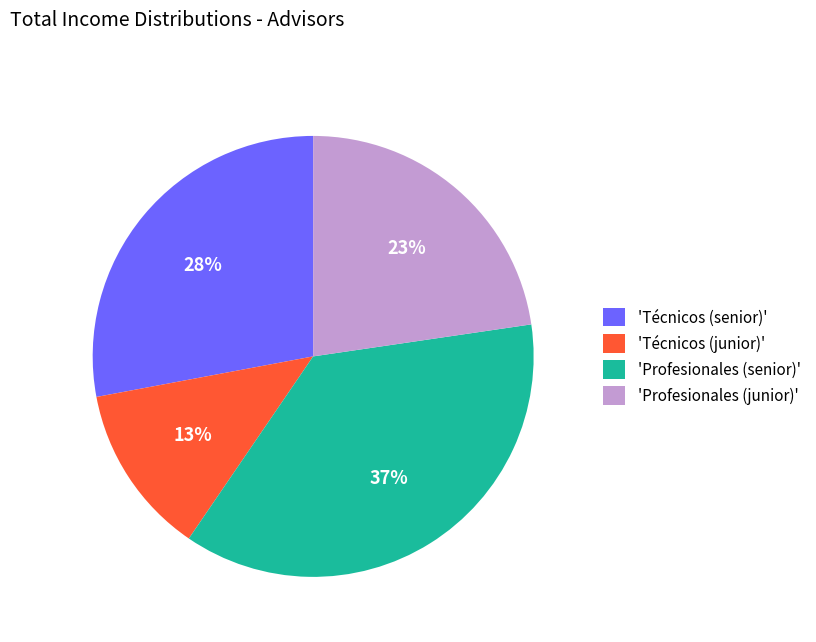

What is the ratio of the value at 'Técnicos (senior)' to the value at 'Profesionales (senior)'?

0.8